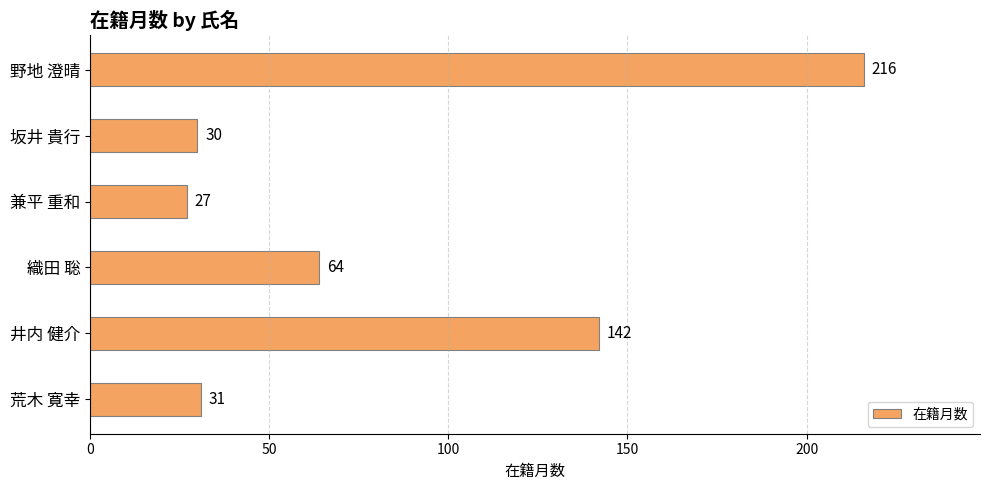

What is the greatest value displayed?

216